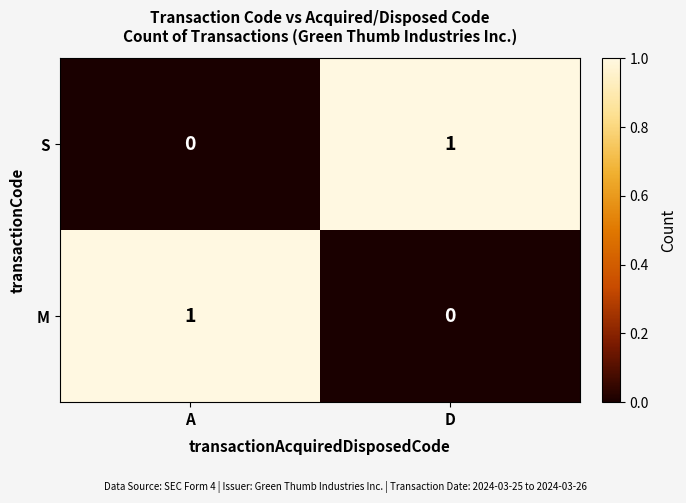

True or false: M has a value of 1 at A.

True